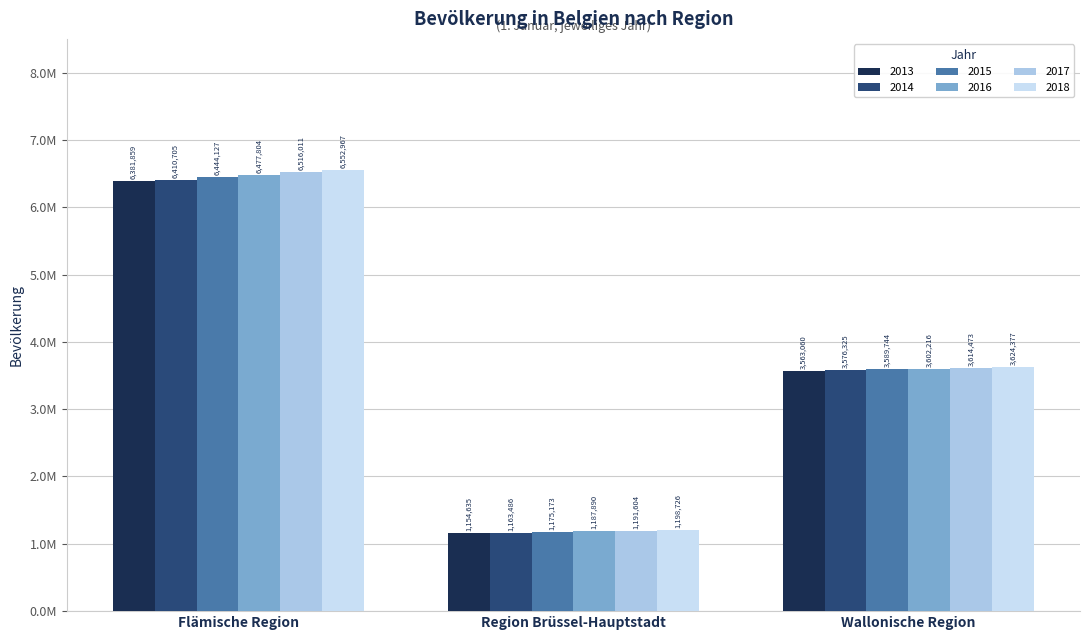

Reading left to right, extract all data points from this chart.

2013: Flämische Region=6381859	Region Brüssel-Hauptstadt=1154635	Wallonische Region=3563060
2014: Flämische Region=6410705	Region Brüssel-Hauptstadt=1163486	Wallonische Region=3576325
2015: Flämische Region=6444127	Region Brüssel-Hauptstadt=1175173	Wallonische Region=3589744
2016: Flämische Region=6477804	Region Brüssel-Hauptstadt=1187890	Wallonische Region=3602216
2017: Flämische Region=6516011	Region Brüssel-Hauptstadt=1191604	Wallonische Region=3614473
2018: Flämische Region=6552967	Region Brüssel-Hauptstadt=1198726	Wallonische Region=3624377